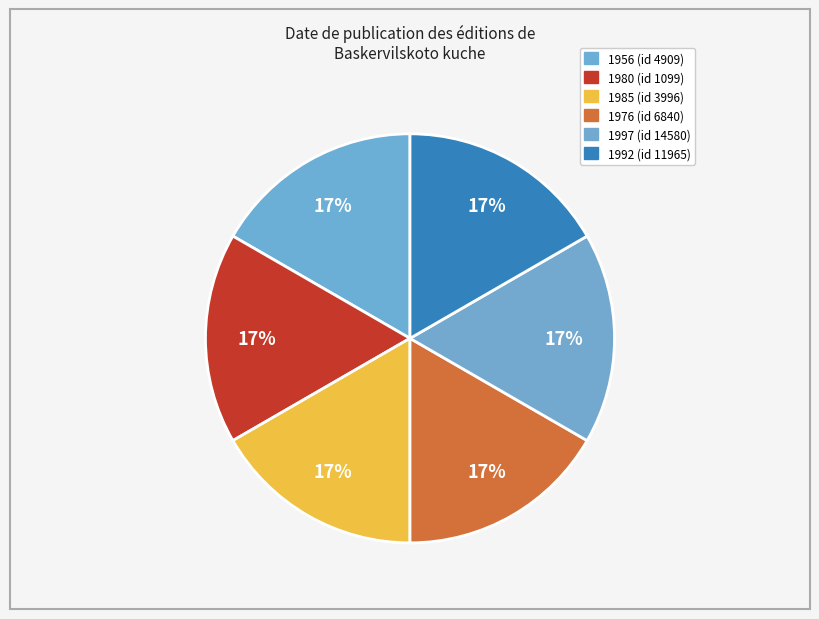

Rank the categories by value from lowest to highest.

1956 (id 4909), 1976 (id 6840), 1980 (id 1099), 1985 (id 3996), 1992 (id 11965), 1997 (id 14580)